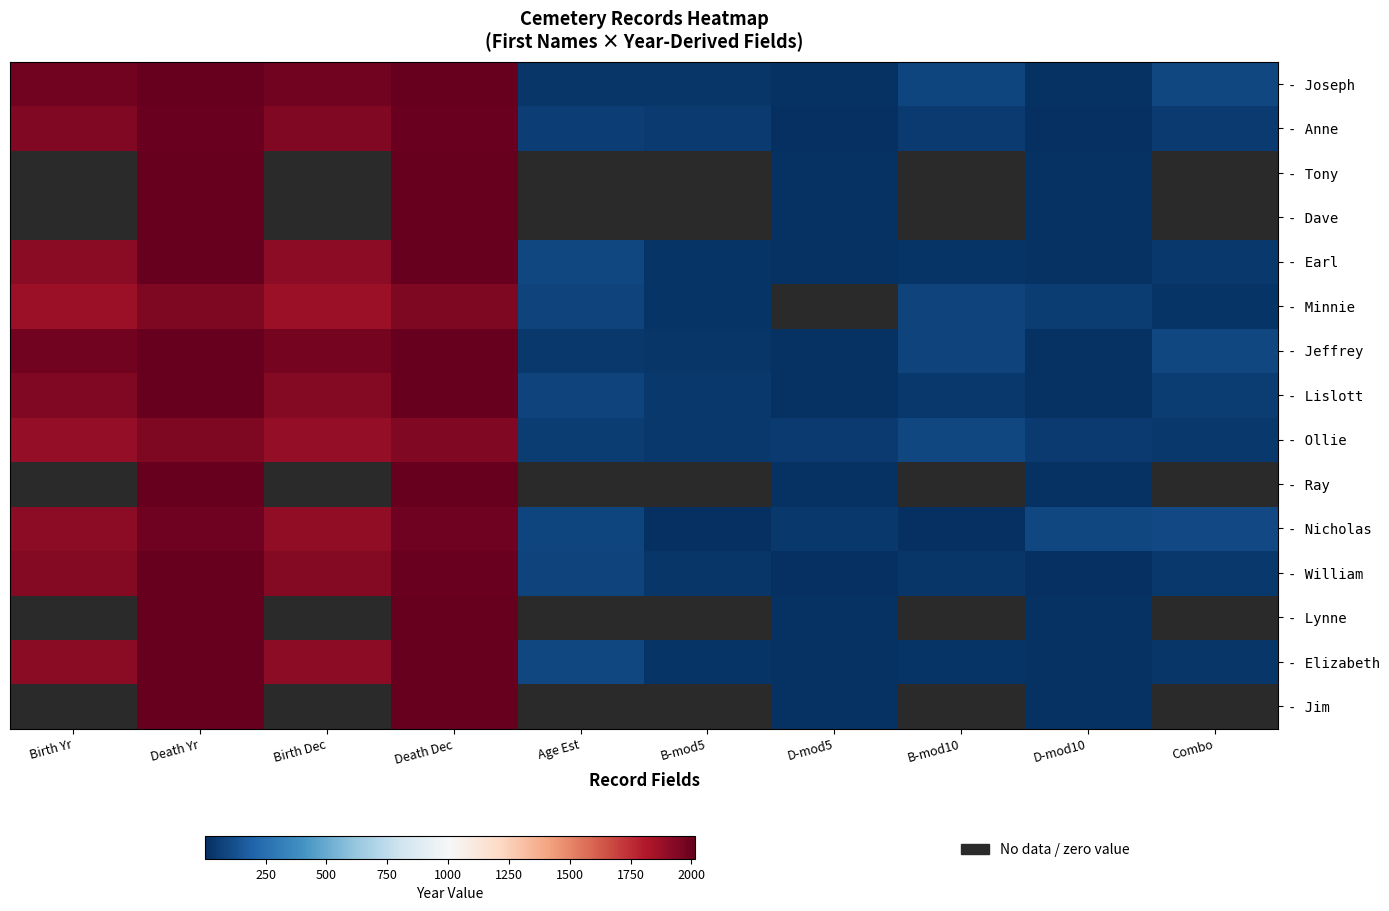

How many positive values does the - Dave series have?

4